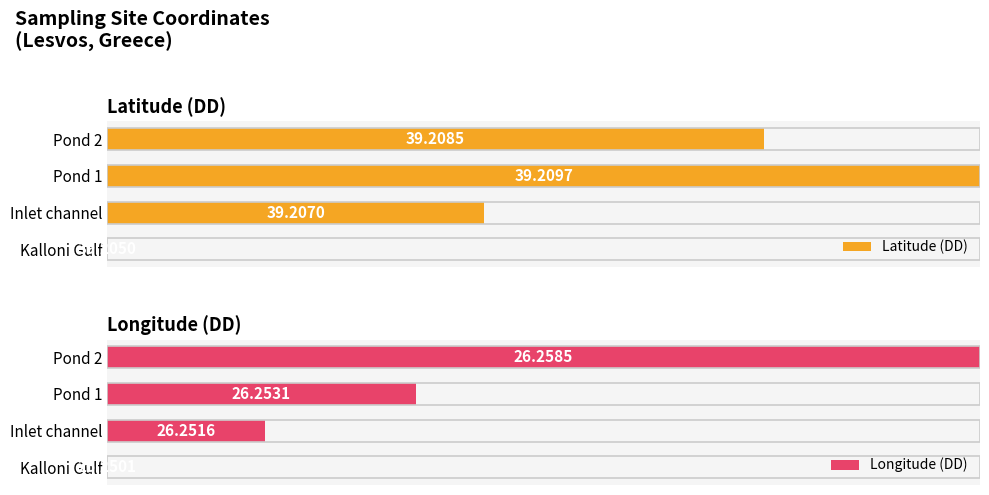

True or false: Longitude (DD) has a value of 0.6 at Pond 1.

False